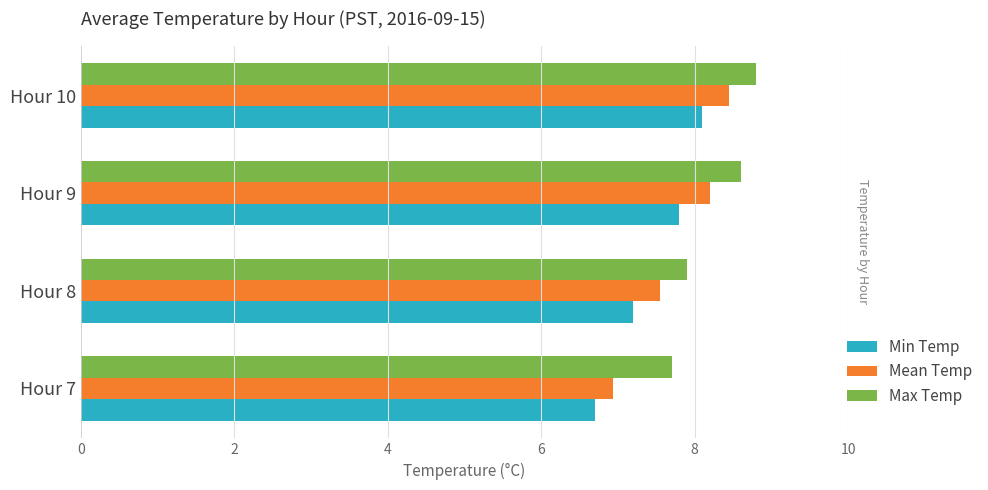

What is the maximum value shown in the chart?

8.8